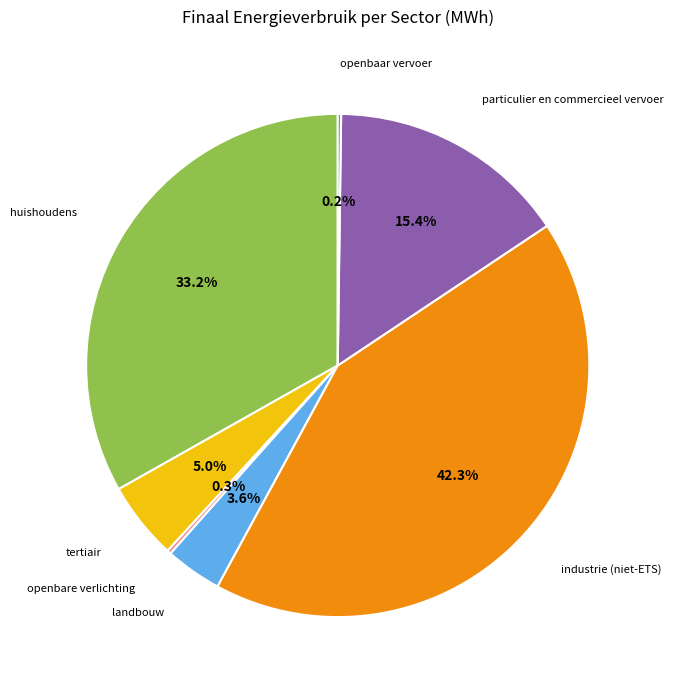

Is there a majority slice in this chart?

No